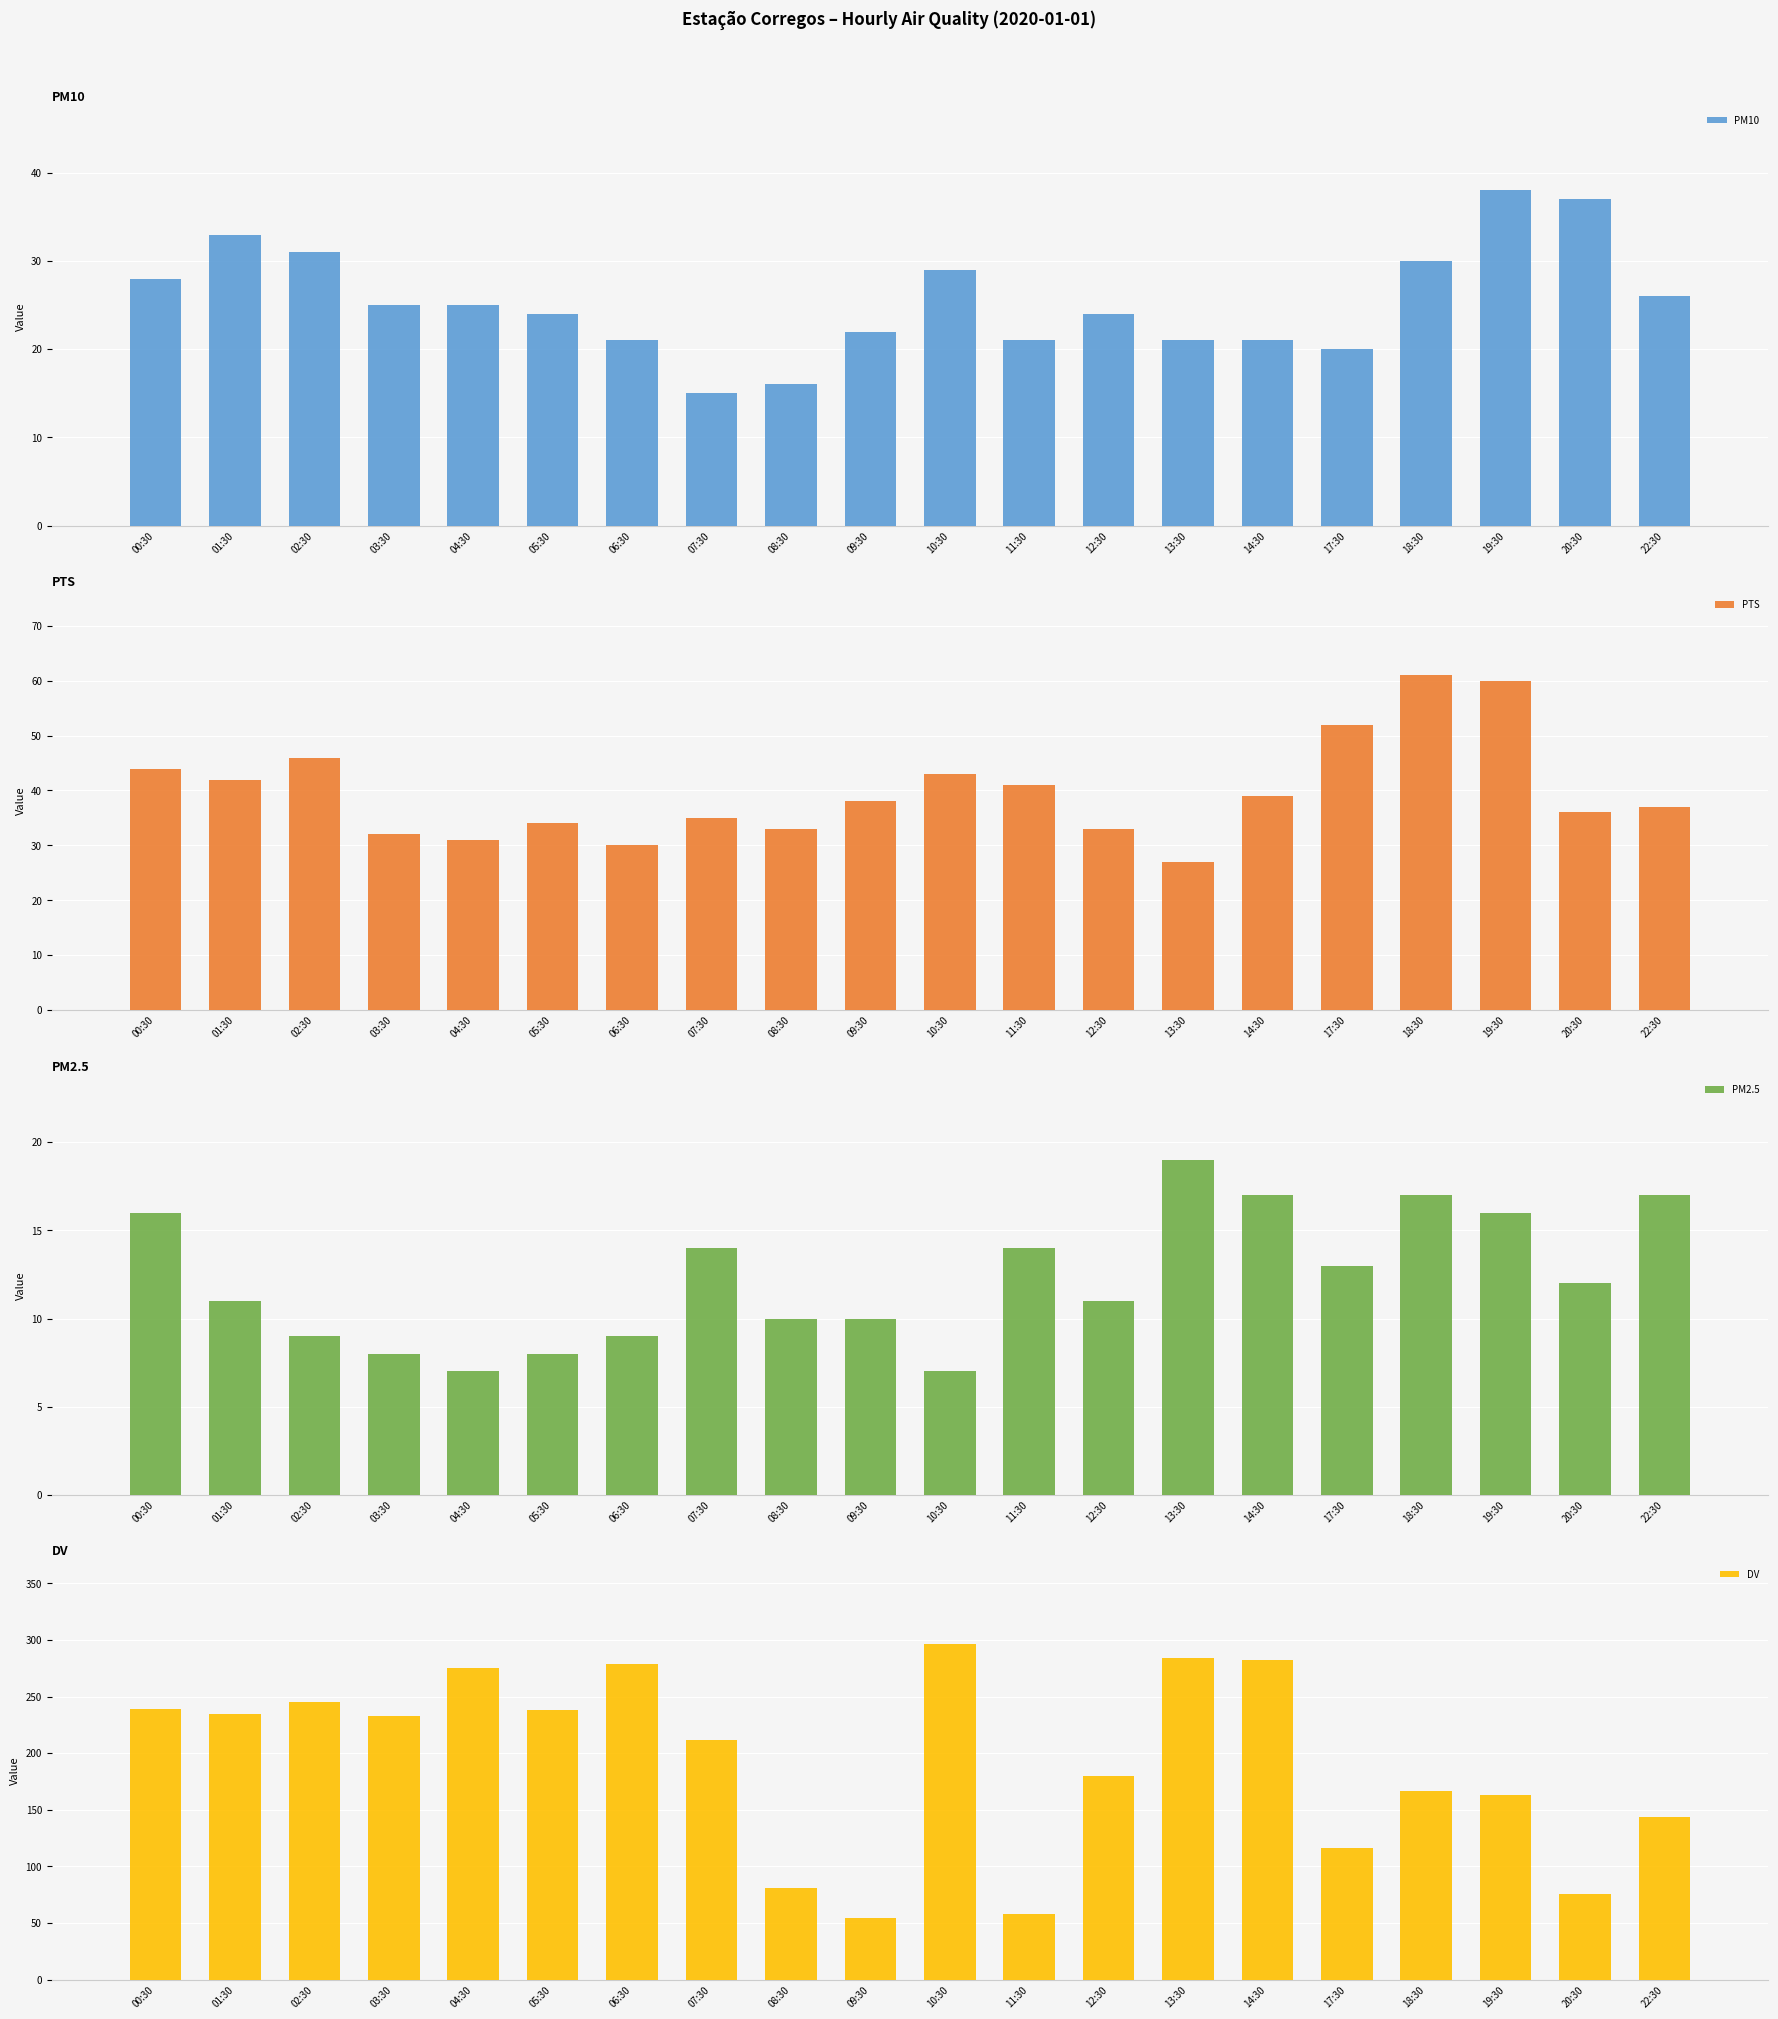

Which series has the largest total across all categories?

DV